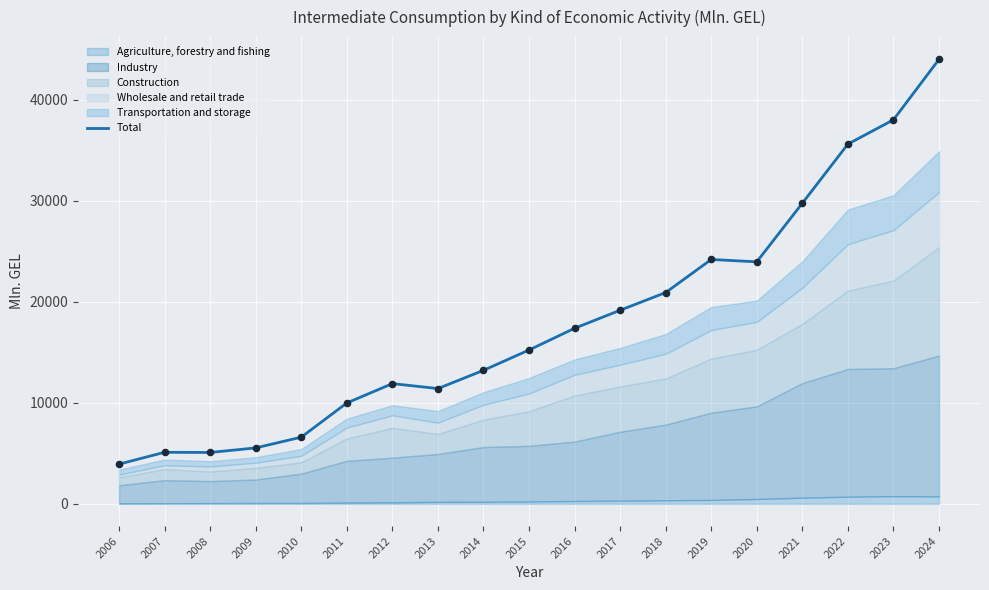

What is the change in value from 2009 to 2012?

+6366.3